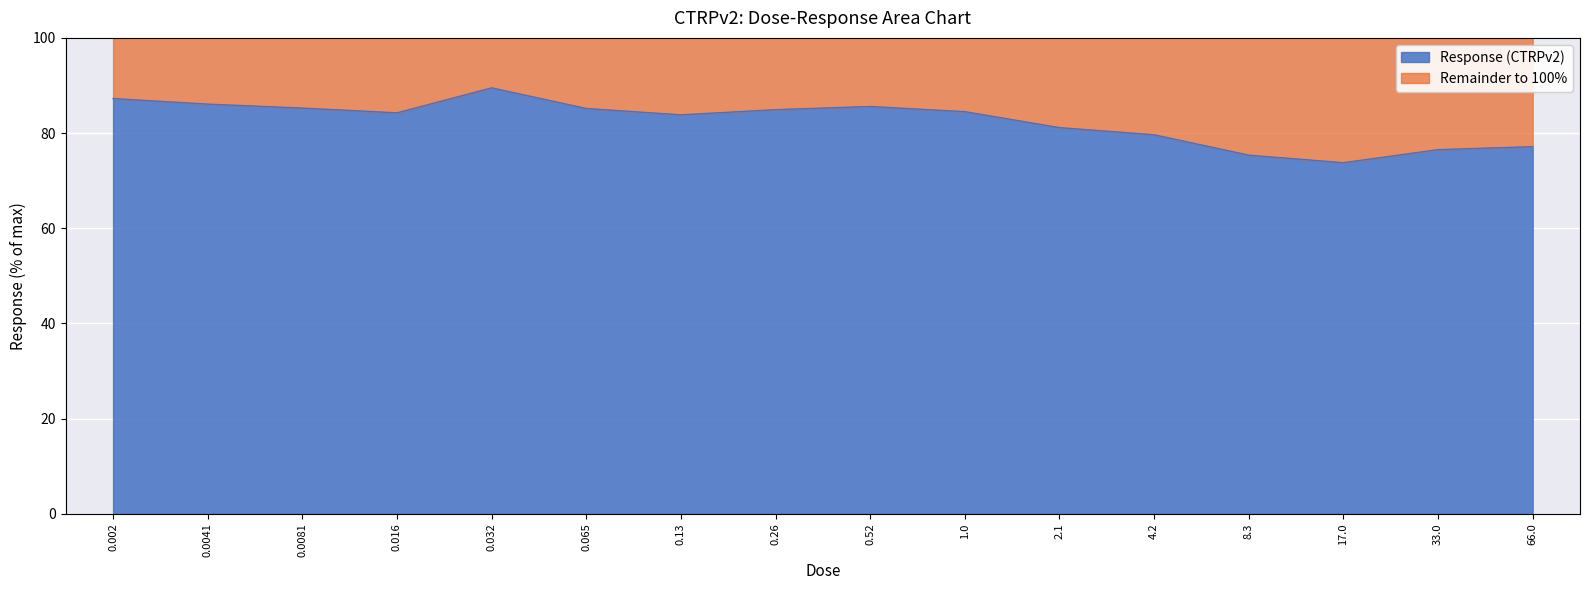

What is the maximum value shown in the chart?

89.5